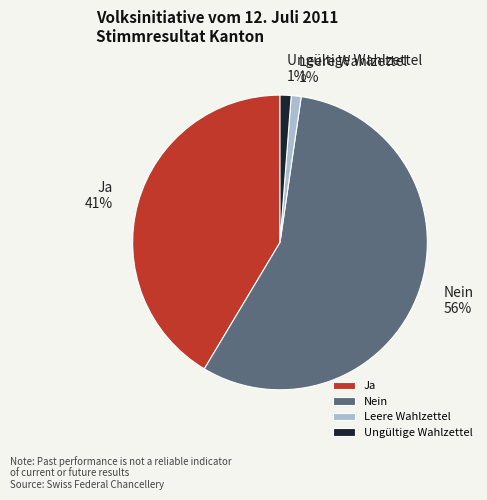

True or false: Ungültige Wahlzettel accounts for 1% of the total.

True